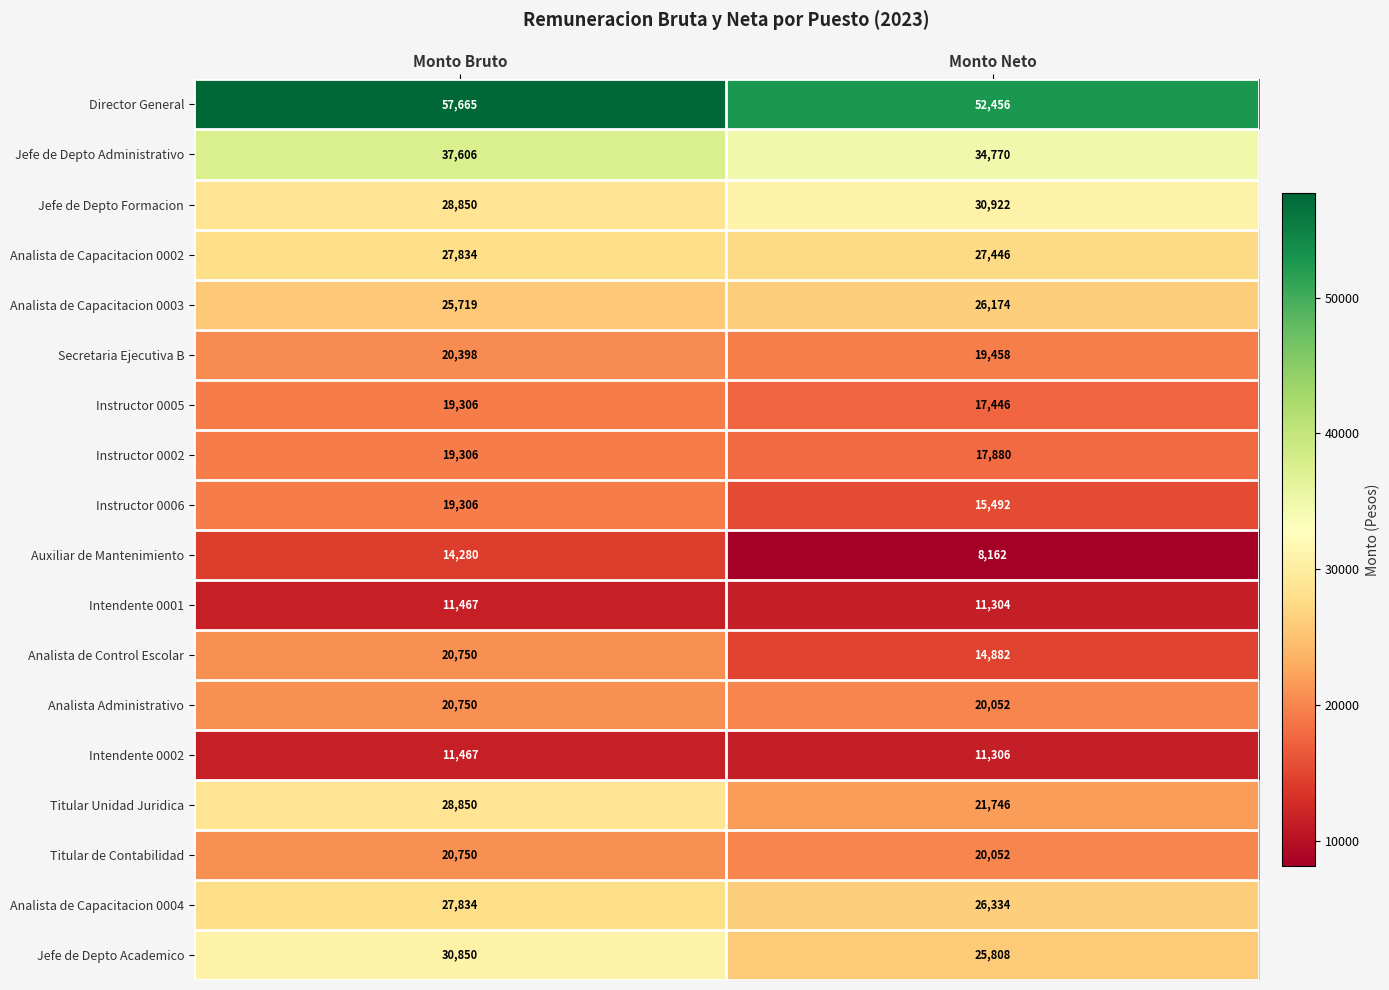

The value of Director General at Monto Neto is 52456. True or false?

True